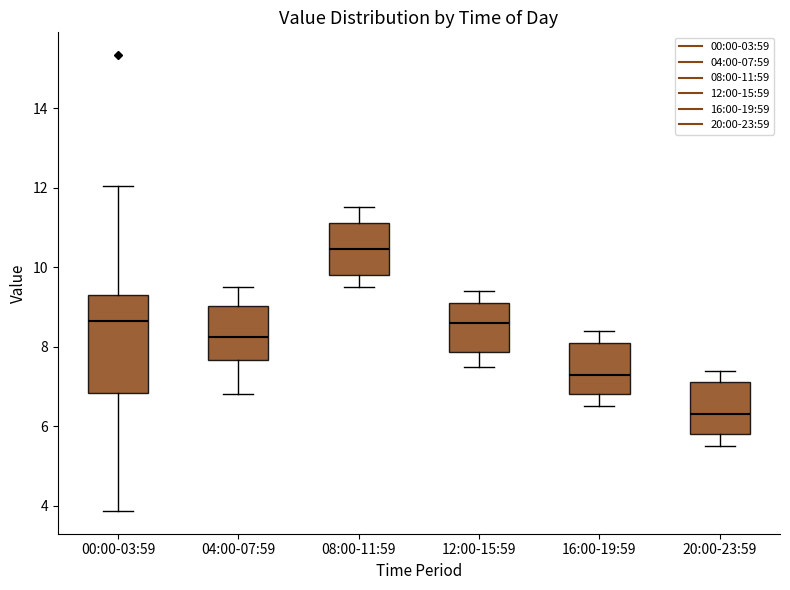

Comparing the boxes themselves (not the whiskers), which one is the tallest?

00:00-03:59